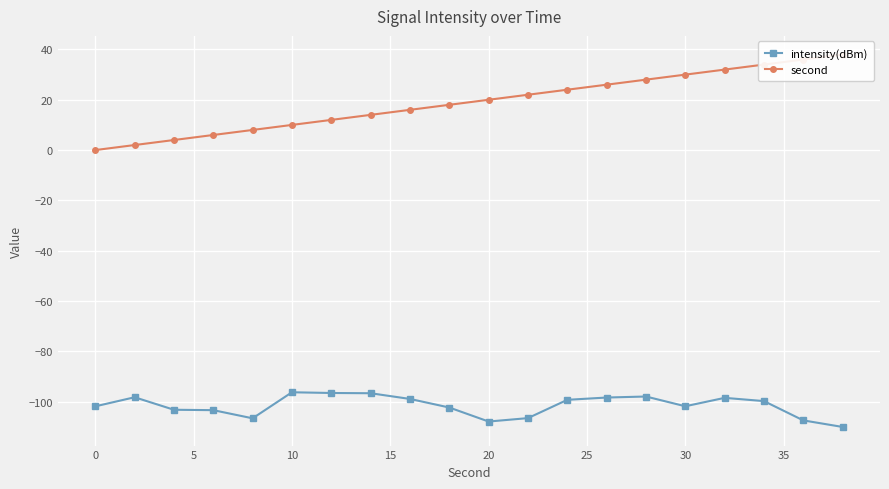

Does the chart display data point markers on the line(s)?

Yes